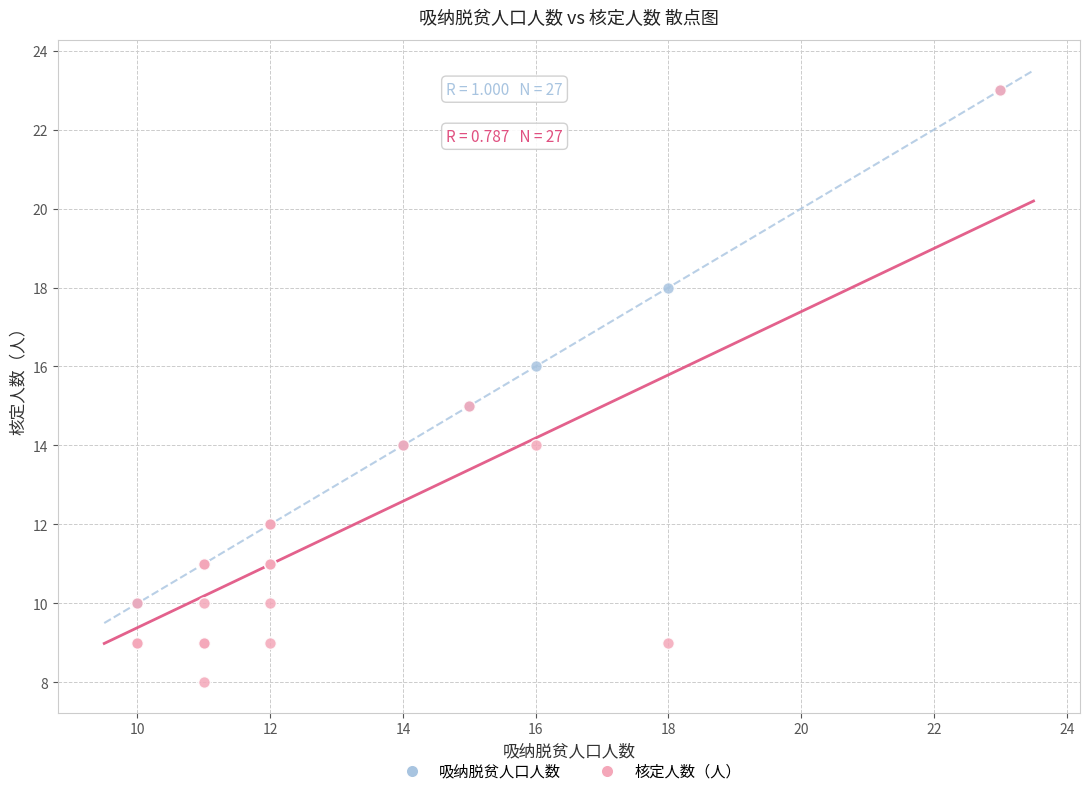

What are all the series names shown in the legend?

吸纳脱贫人口人数, 核定人数（人）